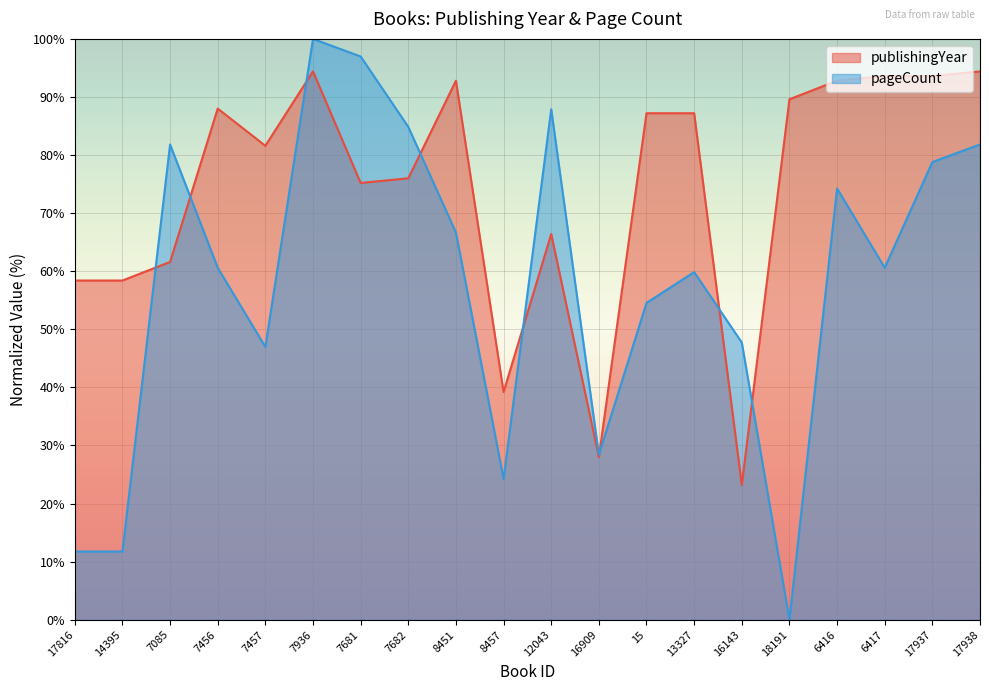

Which label corresponds to the largest value in the chart?

7936